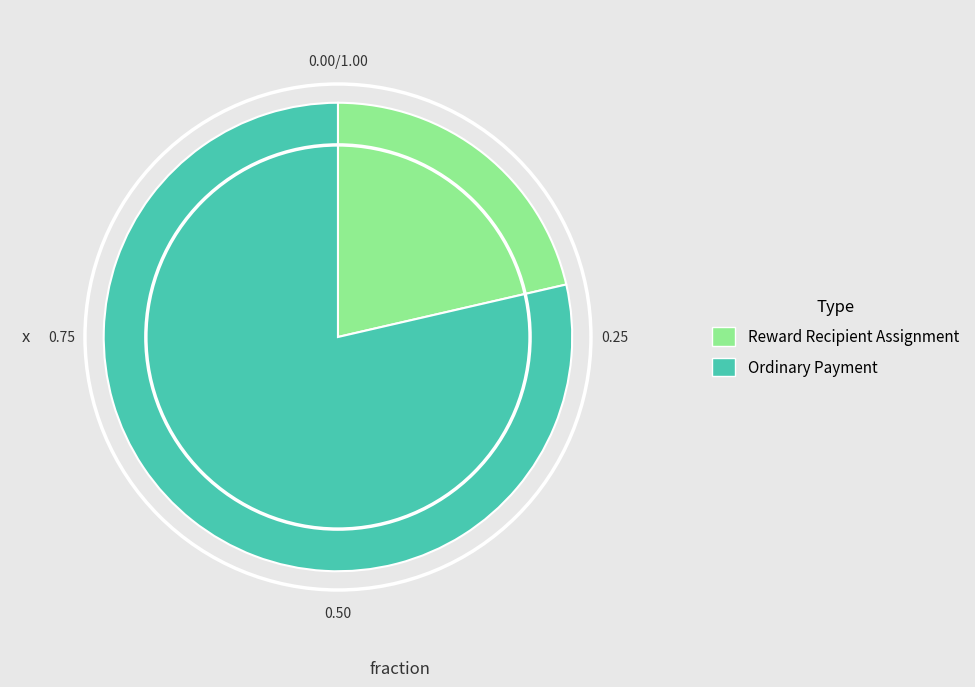

Count the number of slices in the pie.

2